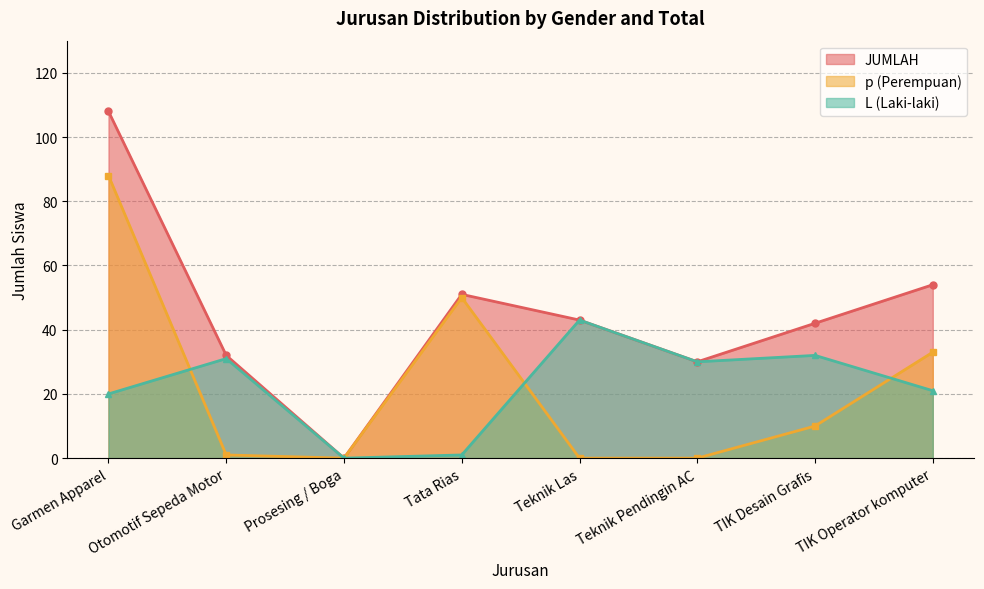

Which series has the largest range (max minus min)?

JUMLAH